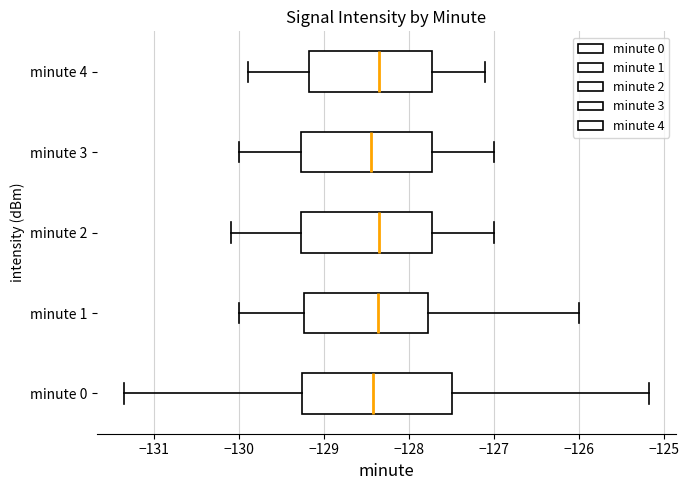

Reading bottom to top, read every box against the x-axis: the position of its median line, the range the box covers, and the ends of its whiskers. The values are not printed on the chart, so give them approximately, as read against the axis.

minute 0: median -128.4, box -129.3 to -127.5, whiskers -131.4 to -125.2
minute 1: median -128.4, box -129.2 to -127.8, whiskers -130.0 to -126.0
minute 2: median -128.3, box -129.3 to -127.7, whiskers -130.1 to -127.0
minute 3: median -128.4, box -129.3 to -127.7, whiskers -130.0 to -127.0
minute 4: median -128.3, box -129.2 to -127.7, whiskers -129.9 to -127.1